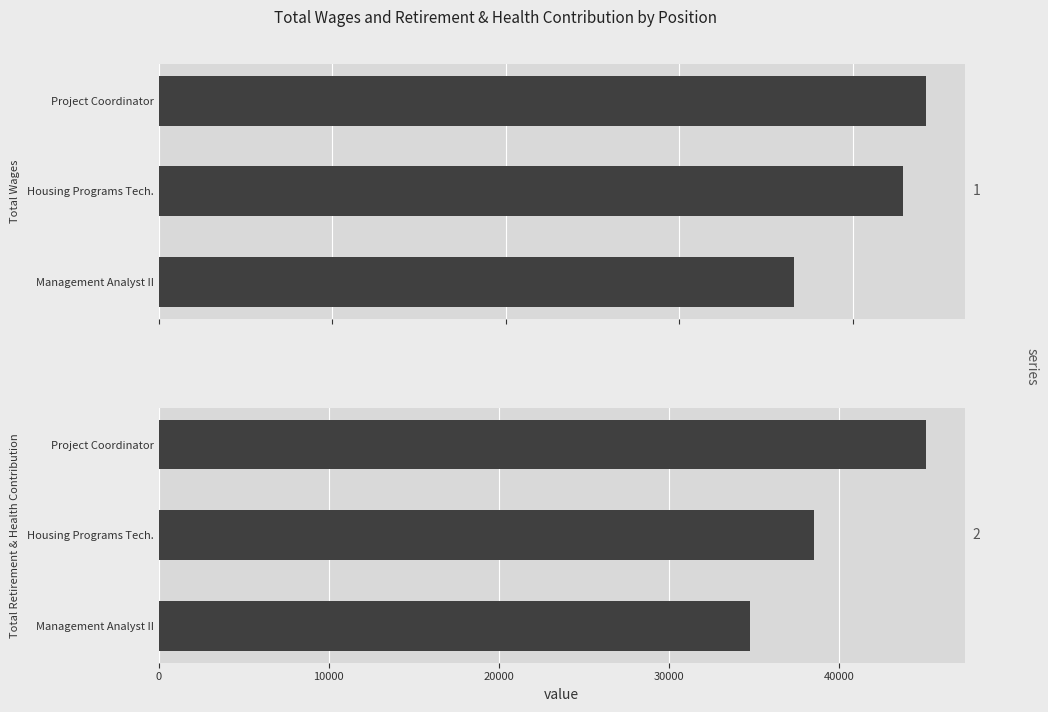

What is the difference between the maximum and minimum values in the Total Retirement & Health Contribution series?

10356